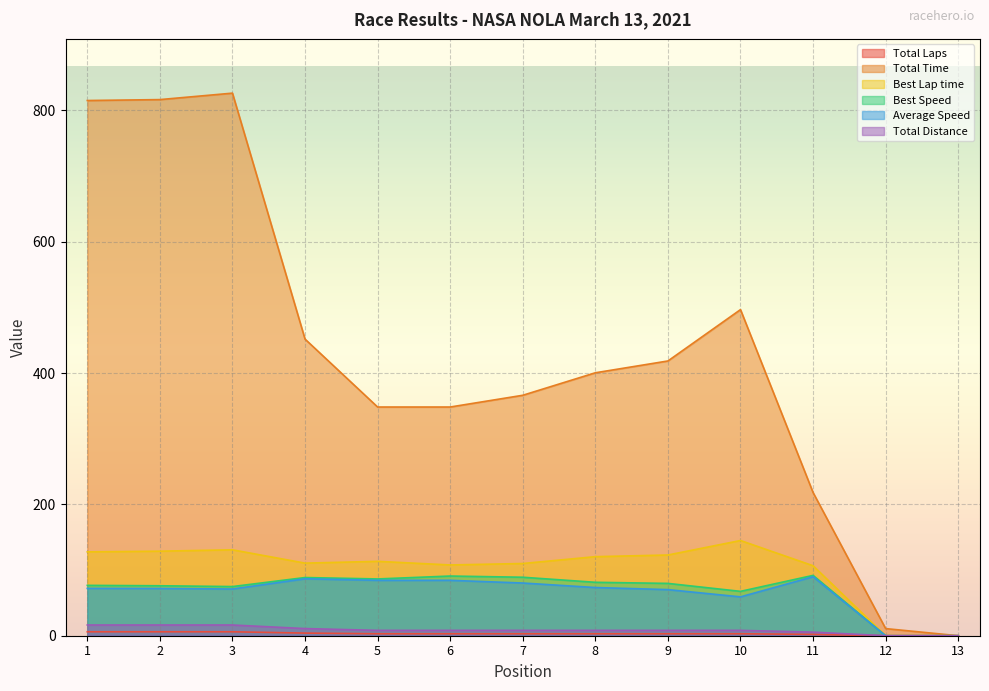

What is the maximum value for Best Speed?

91.9